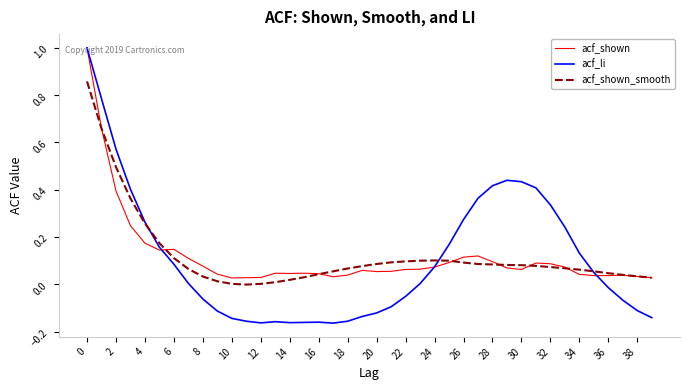

What is the maximum value for acf_li?

1.0